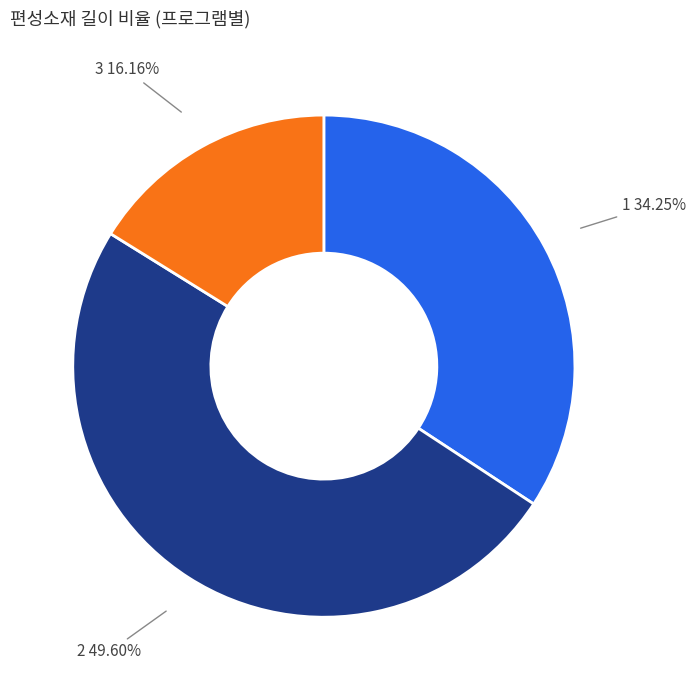

How many segments does this pie chart have?

3